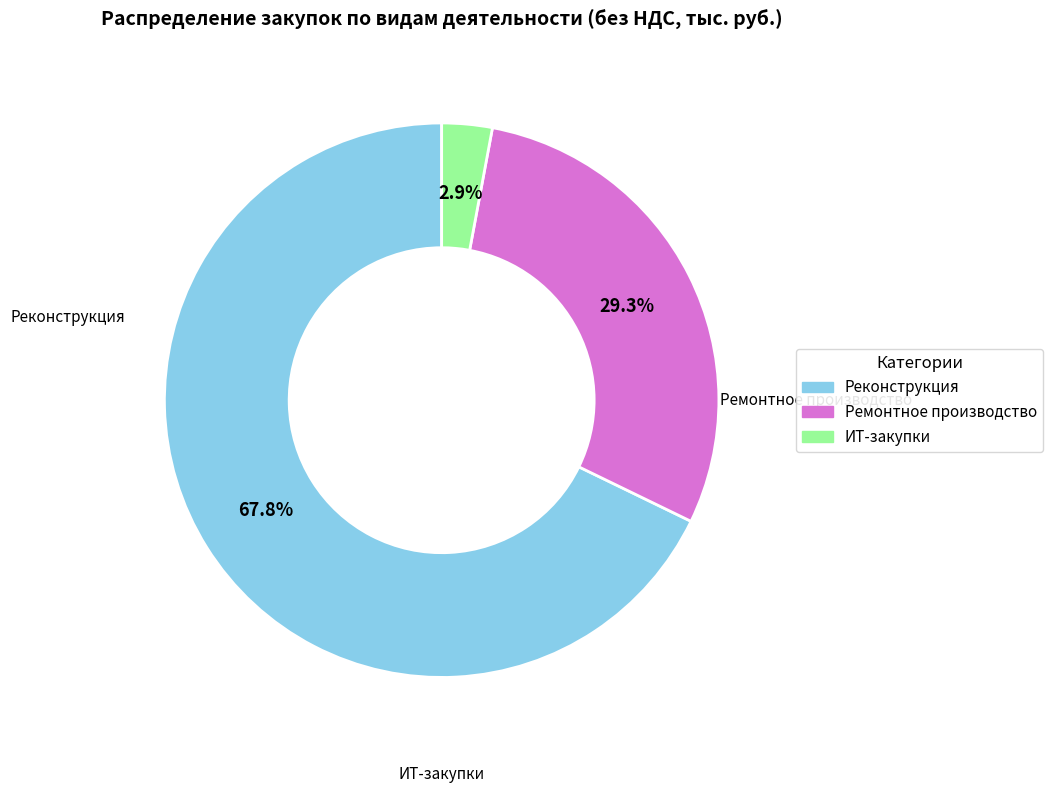

Does any single category account for the majority?

Yes